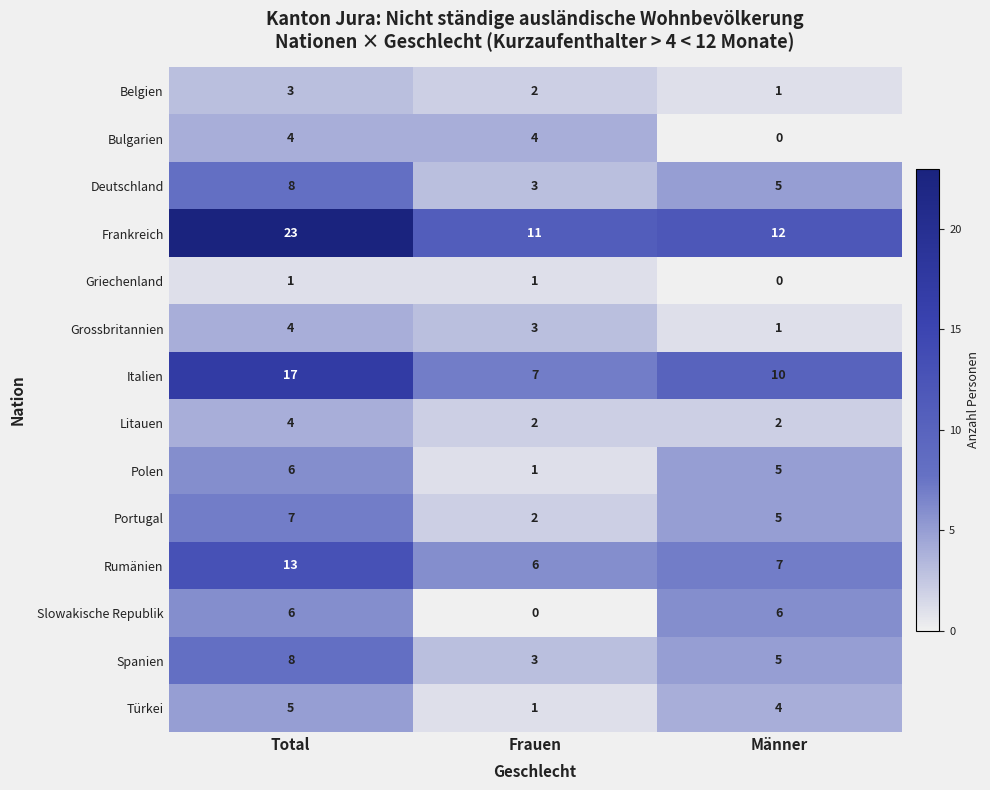

What is the difference between the highest and lowest values at Total?

22